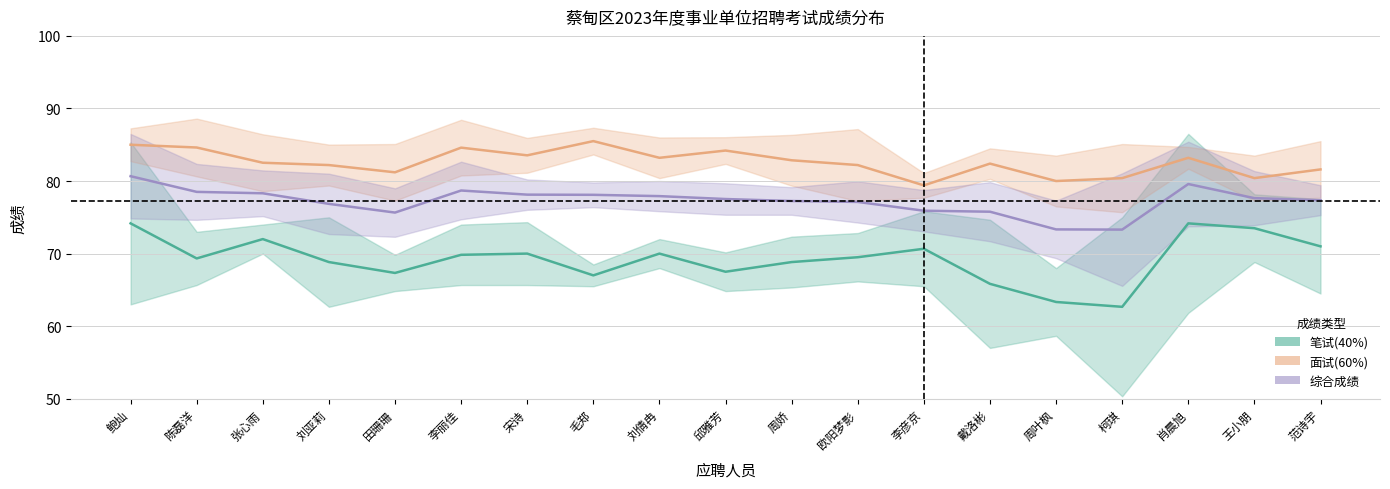

How many distinct data groups are displayed?

3